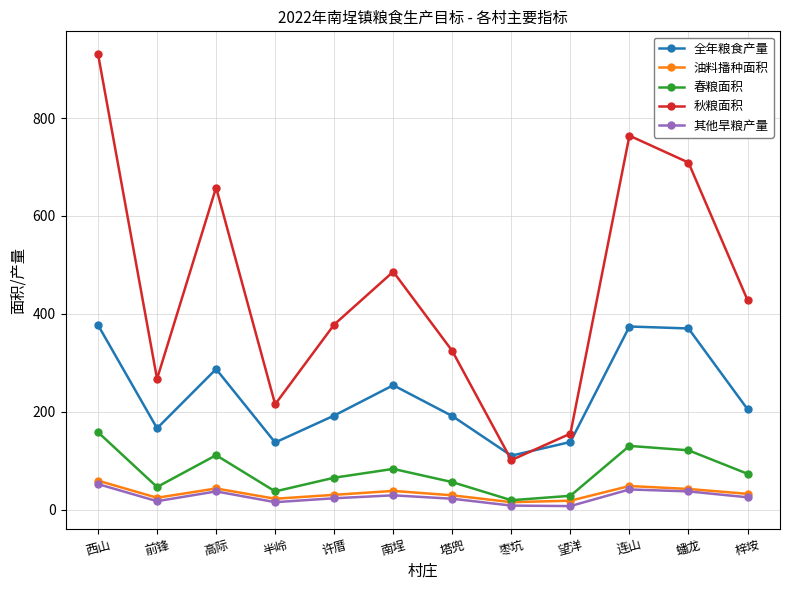

True or false: 秋粮面积 and 其他旱粮产量 cross at least once.

False